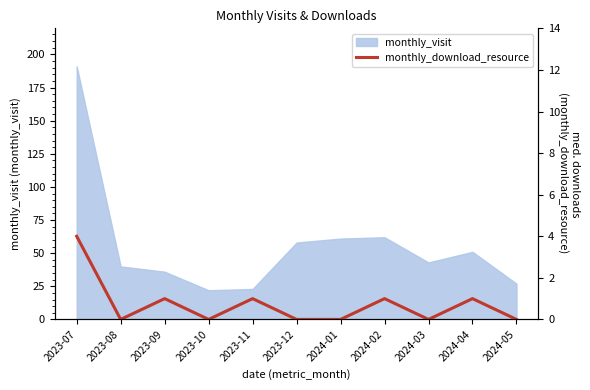

True or false: monthly_visit has a value of 6 at 2023-10.

False